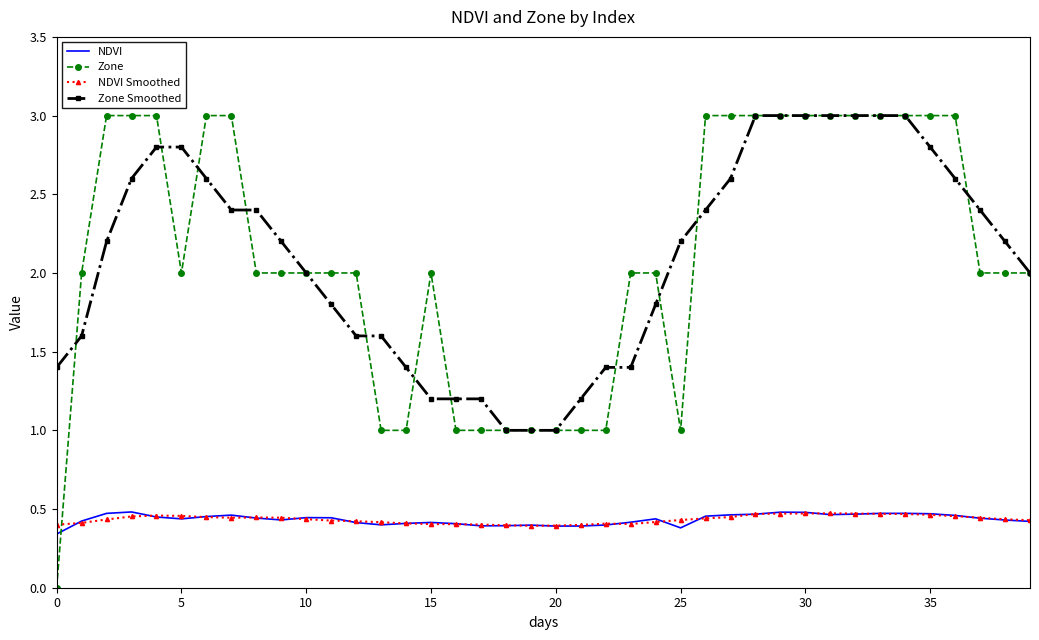

After their last crossing, which series has the higher values: Zone or NDVI?

Zone